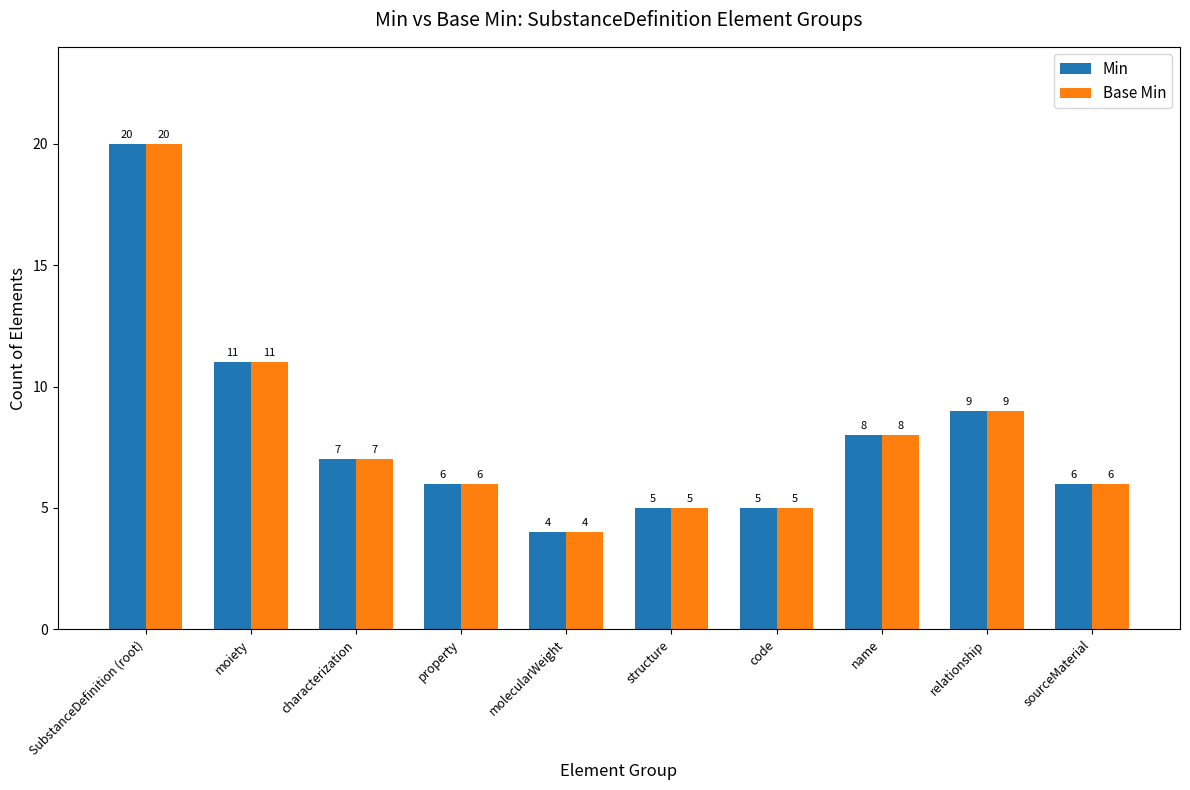

Where does the Base Min series first go above 7?

SubstanceDefinition (root)